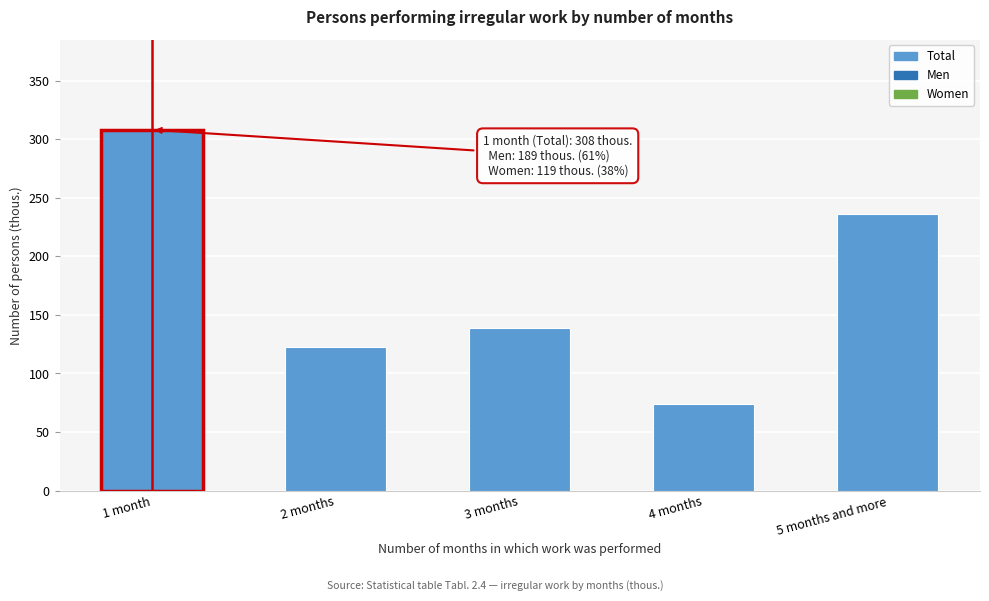

Reading right to left, transcribe all the data shown in this chart.

236	74	139	123	308